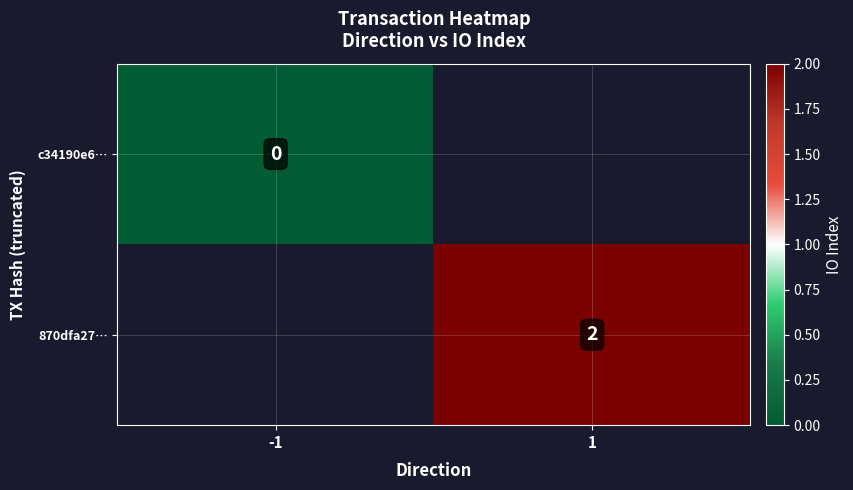

Is the value of 870dfa27… at 1 greater than the value of c34190e6… at -1?

Yes